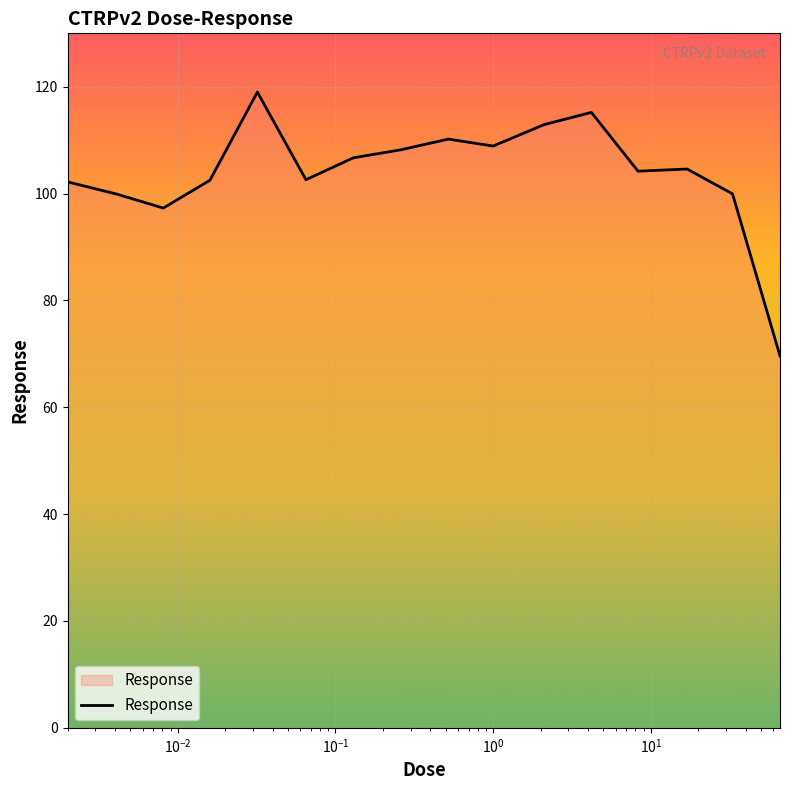

What is the difference between the maximum and minimum values?

49.4